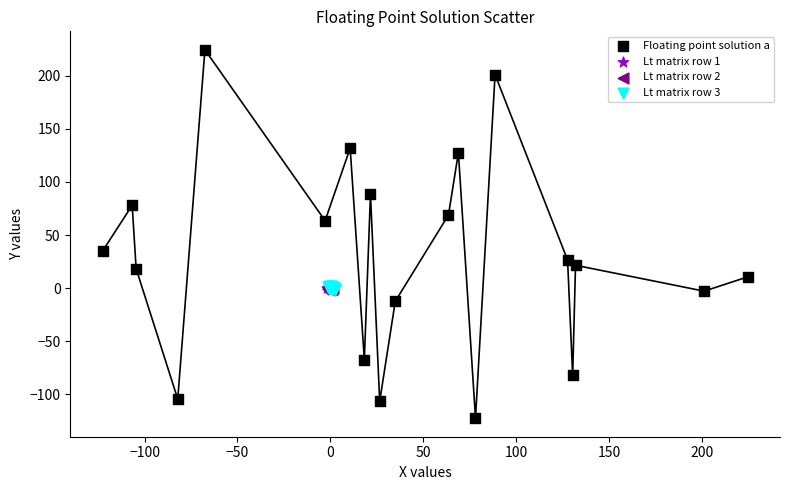

What are all the series names shown in the legend?

Floating point solution a, Lt matrix row 1, Lt matrix row 2, Lt matrix row 3